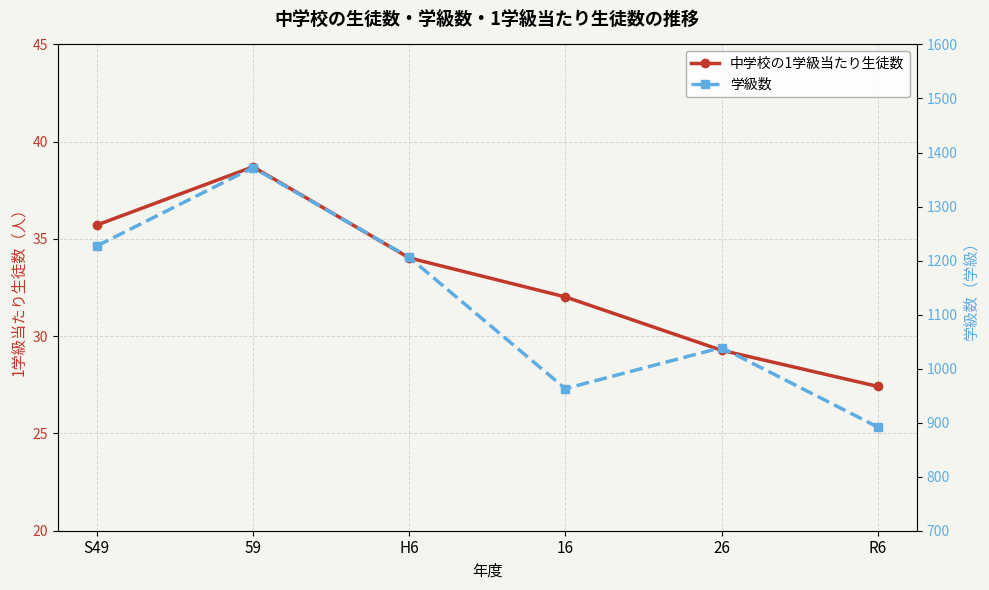

True or false: 中学校の1学級当たり生徒数 and 学級数 intersect in this chart.

False